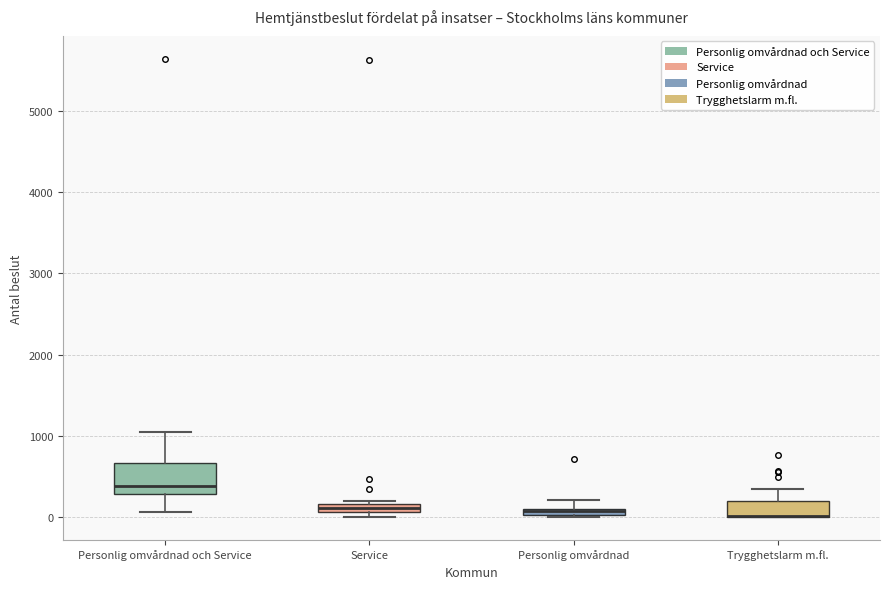

Where does the median line of the box for Personlig omvårdnad och Service sit on the y-axis? The values are not printed on the chart, so give them approximately, as read against the axis.

400